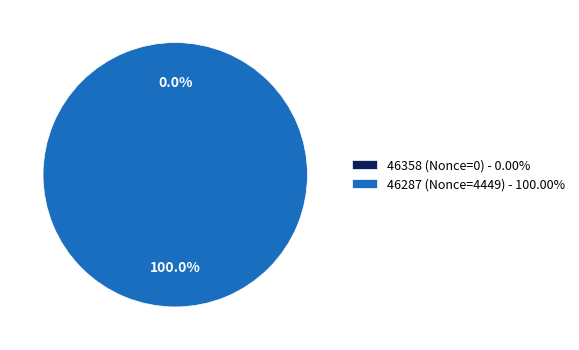

What is the majority slice?

46287 (Nonce=4449)